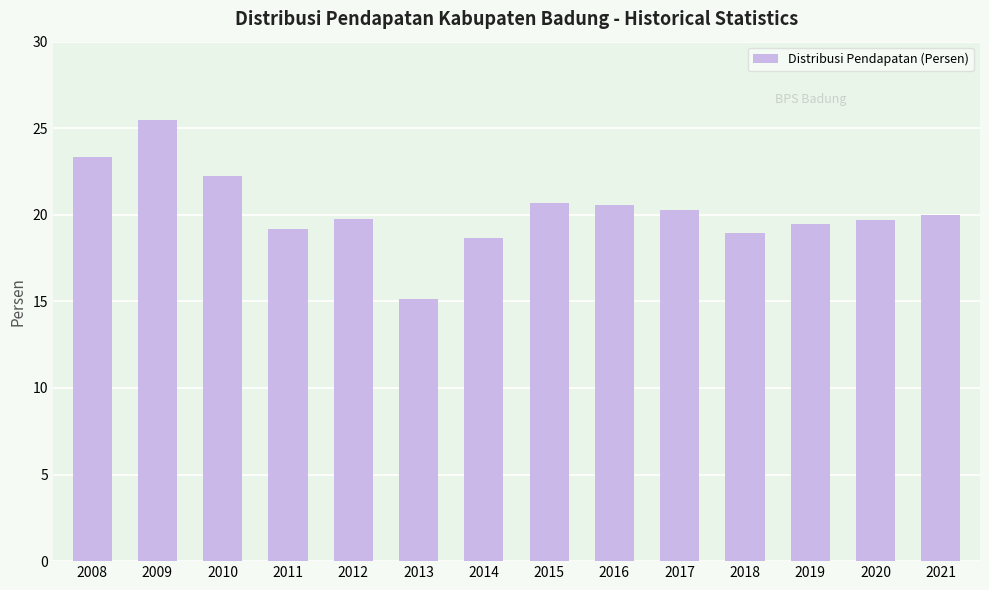

How many series are shown in this chart?

1